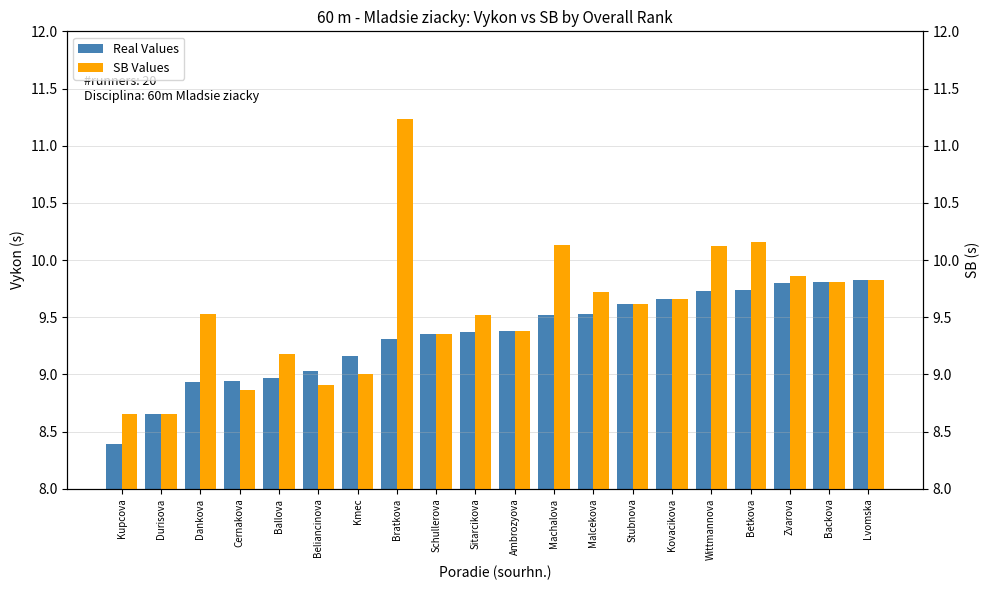

Reading right to left, transcribe all the data shown in this chart.

Real Values: 9.8	9.8	9.8	9.7	9.7	9.7	9.6	9.5	9.5	9.4	9.4	9.3	9.3	9.2	9.0	9.0	8.9	8.9	8.7	8.4
SB Values: 9.8	9.8	9.9	10.2	10.1	9.7	9.6	9.7	10.1	9.4	9.5	9.3	11.2	9.0	8.9	9.2	8.9	9.5	8.7	8.7